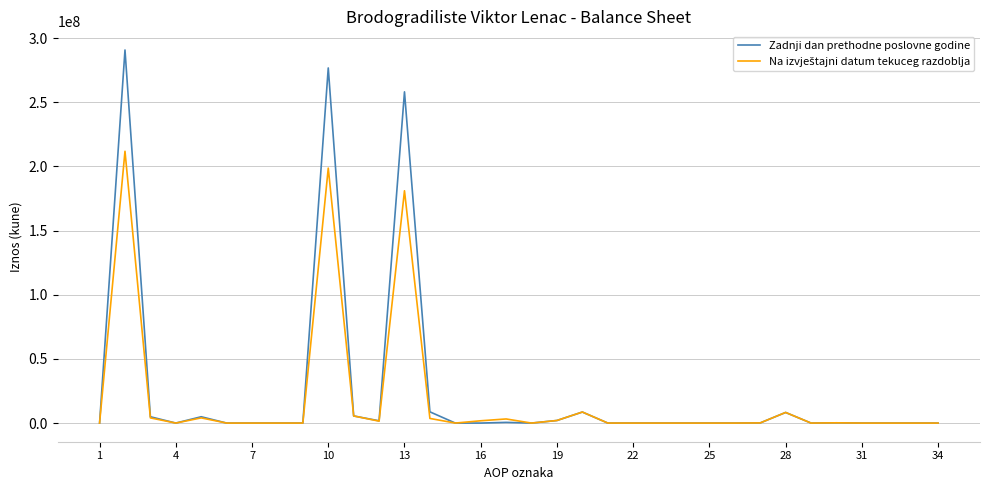

What is the maximum value shown in the chart?

290772747